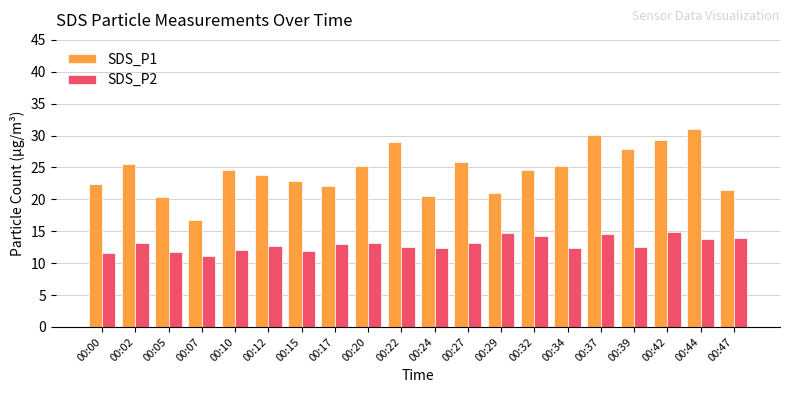

At how many categories does at least one series exceed 27?

5